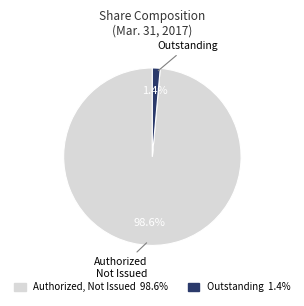

Does any single category account for the majority?

Yes